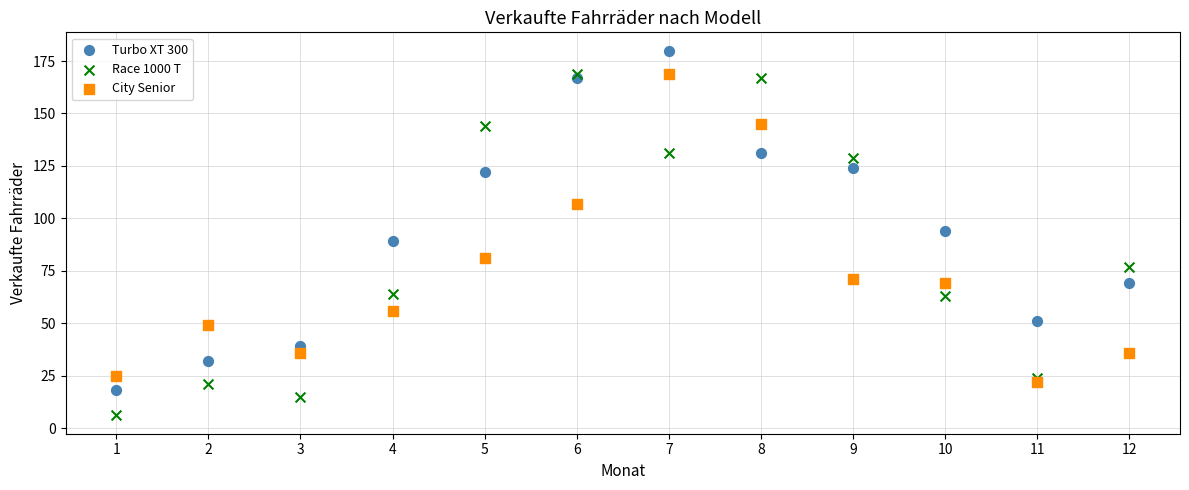

What are all the series names shown in the legend?

Turbo XT 300, Race 1000 T, City Senior